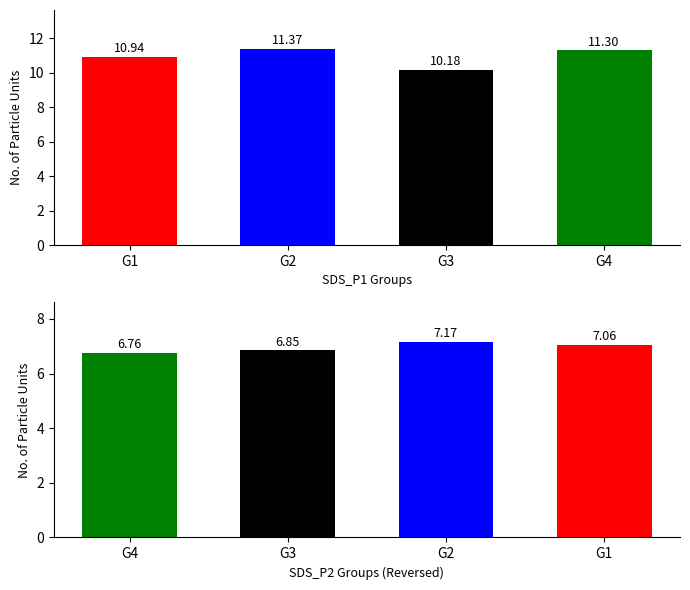

Is it true that SDS_P1 equals 18.2 at 0?

False